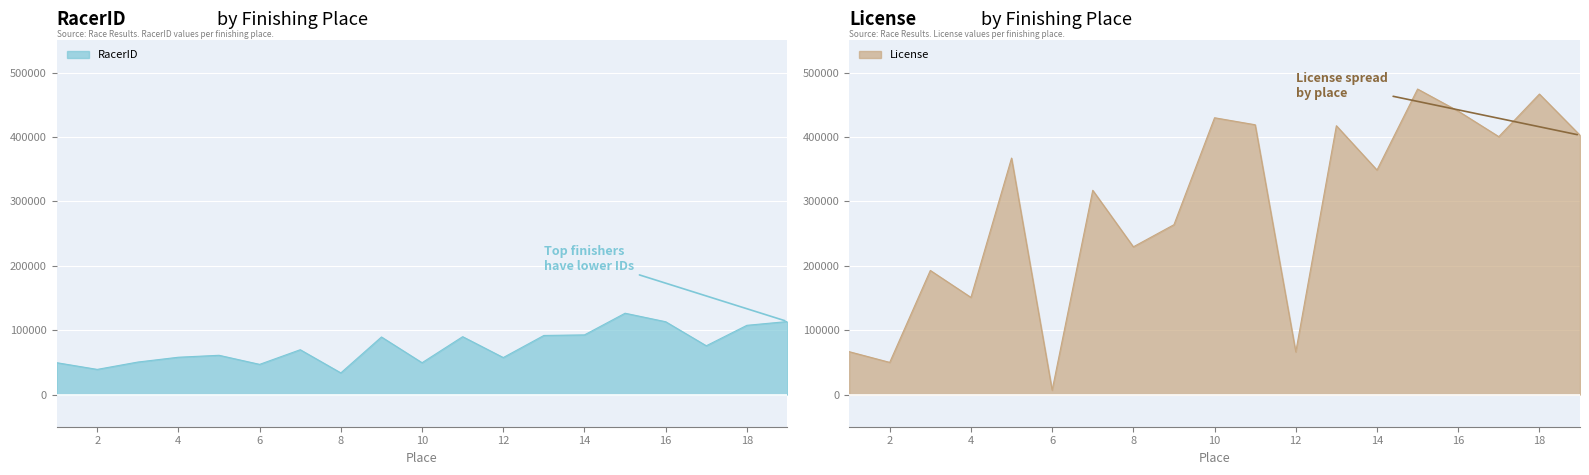

Which series has the widest spread of values?

License